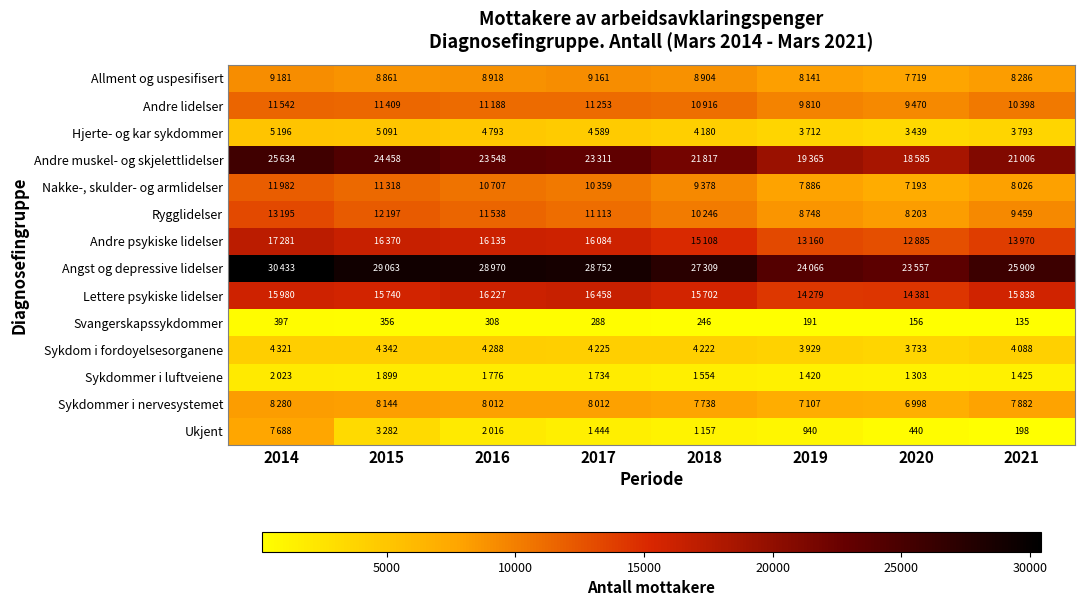

How many Svangerskapssykdommer values are between 191 and 356?

5